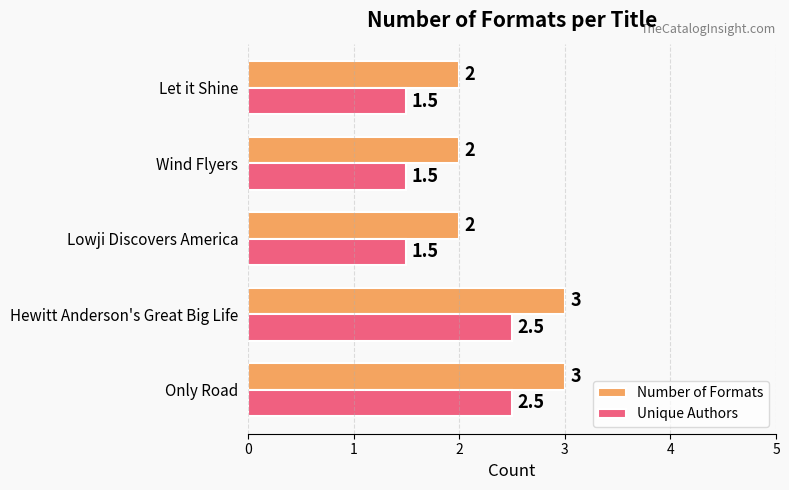

Rank the series at Let it Shine from highest to lowest value.

Number of Formats, Unique Authors